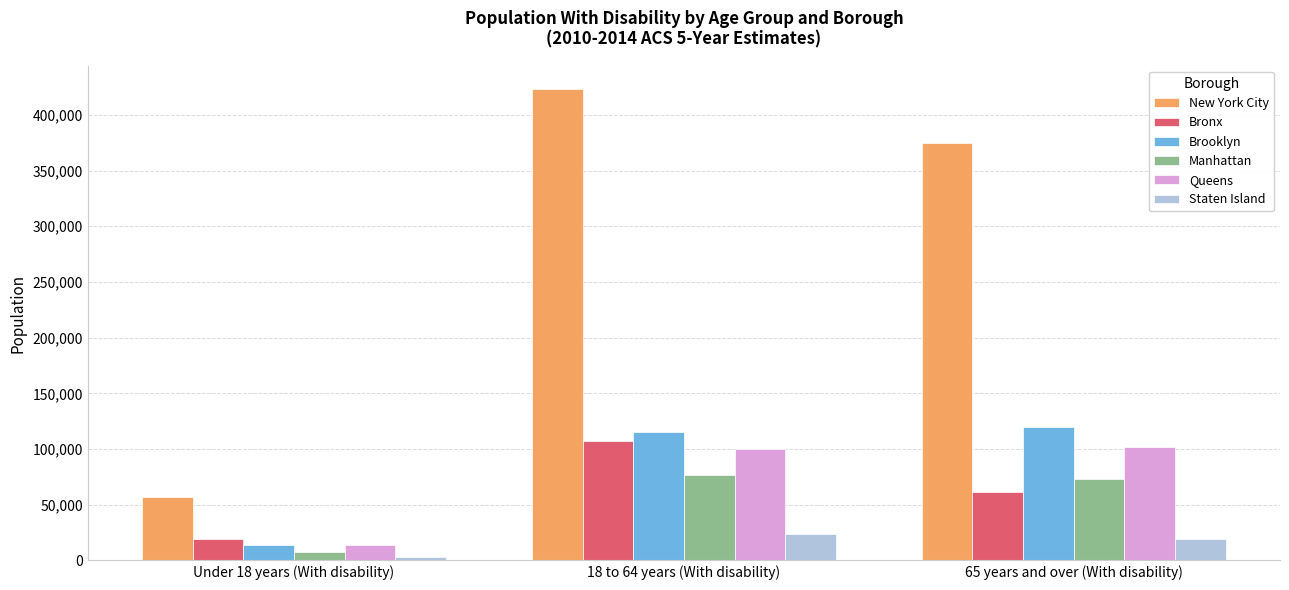

Which series has the largest range (max minus min)?

New York City